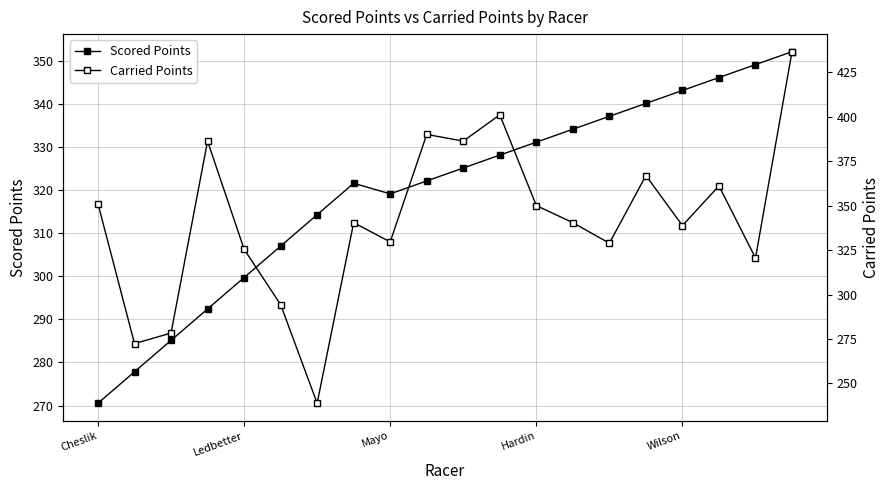

What is the sum of the Carried Points values at 14 and Hardin?

715.1